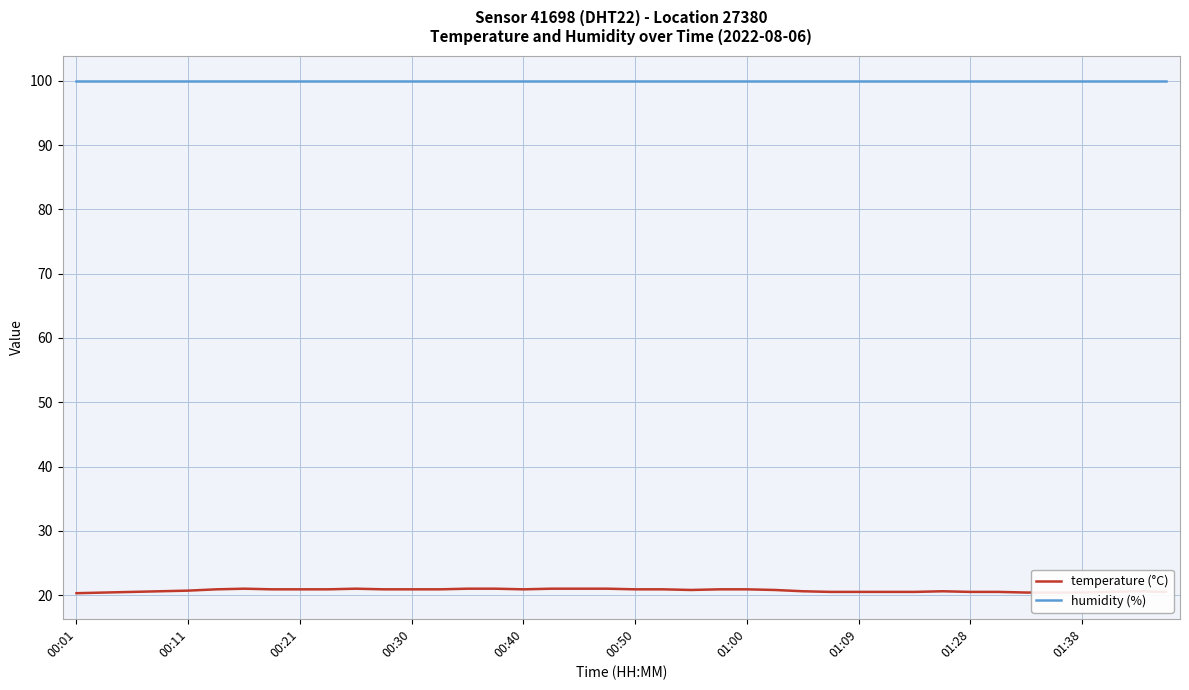

What is the smallest value displayed?

20.3